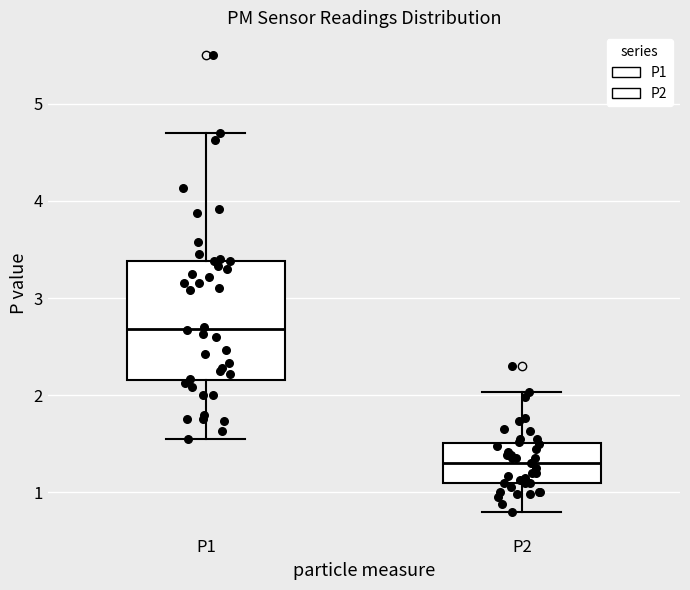

Reading left to right, transcribe this box plot: for each box, give where its median line is, the range the box spans, and where its two whiskers end, as read against the y-axis. The values are not printed on the chart, so give them approximately, as read against the axis.

P1: median 2.7, box 2.2 to 3.4, whiskers 1.6 to 4.7
P2: median 1.3, box 1.1 to 1.5, whiskers 0.8 to 2.0